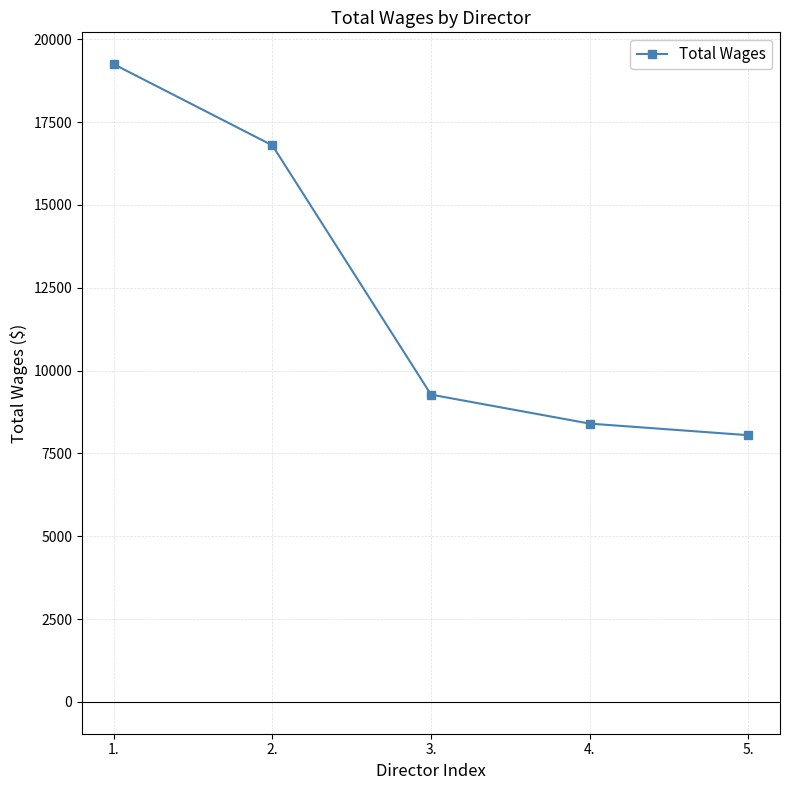

What is the greatest value displayed?

19250